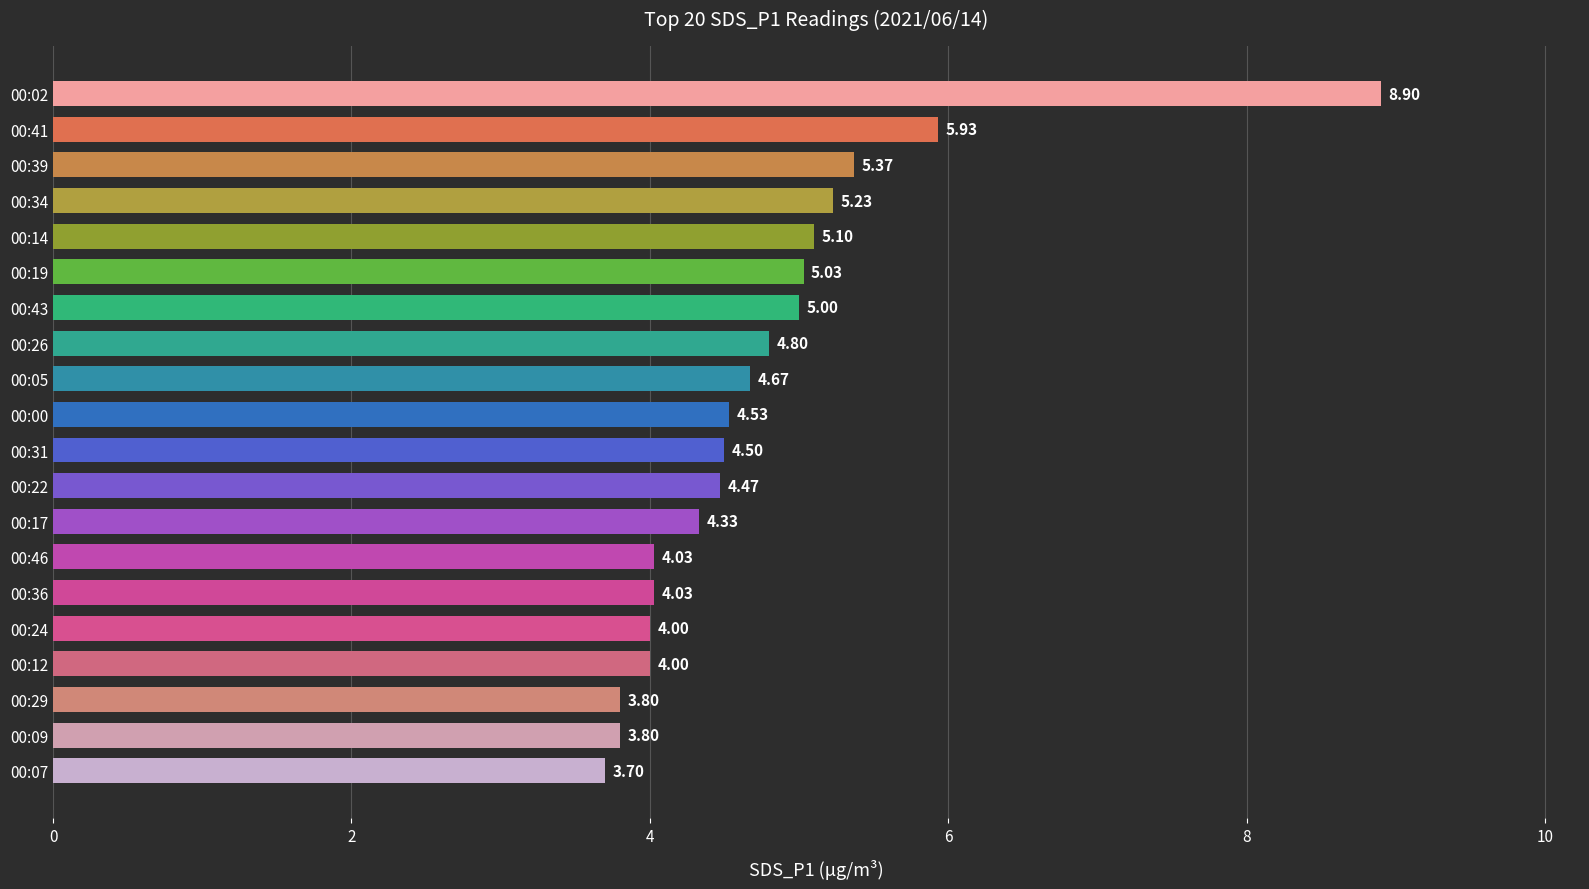

Does the chart contain stacked bars?

No